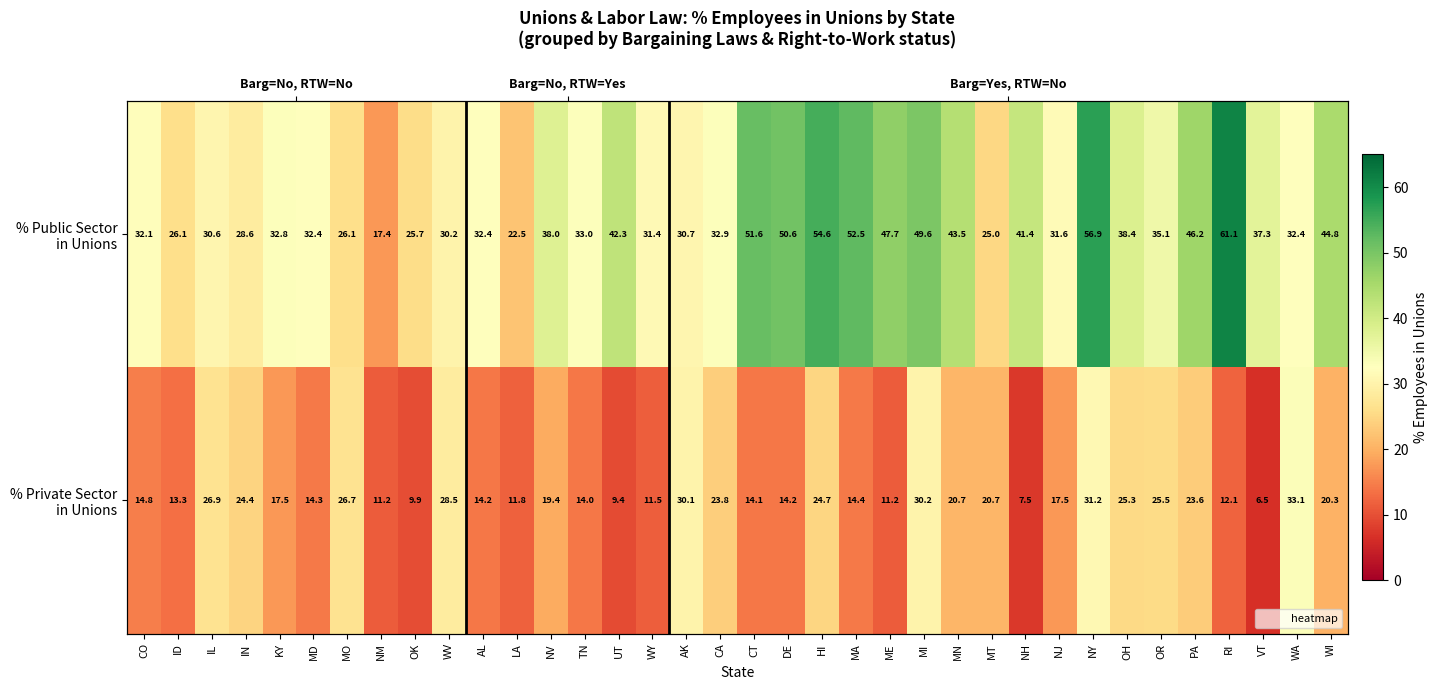

Which series has the largest total across all categories?

% Public Sector in Unions